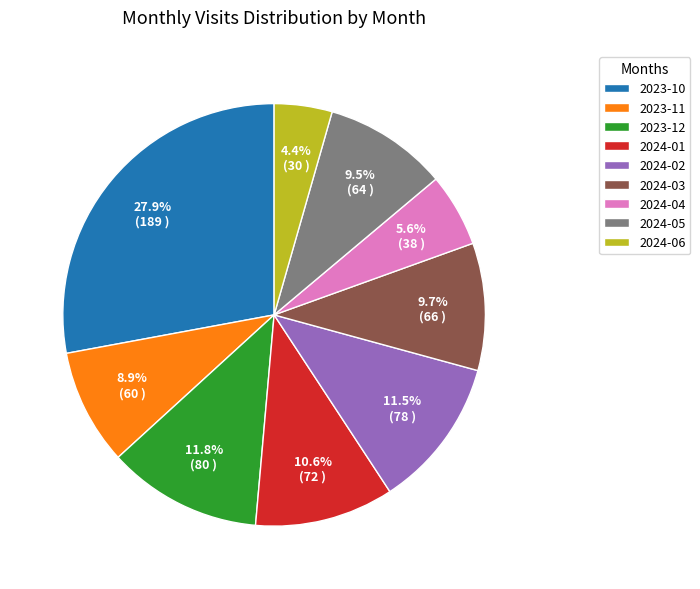

Combined, do 2023-10 and 2023-12 account for over 50%?

No